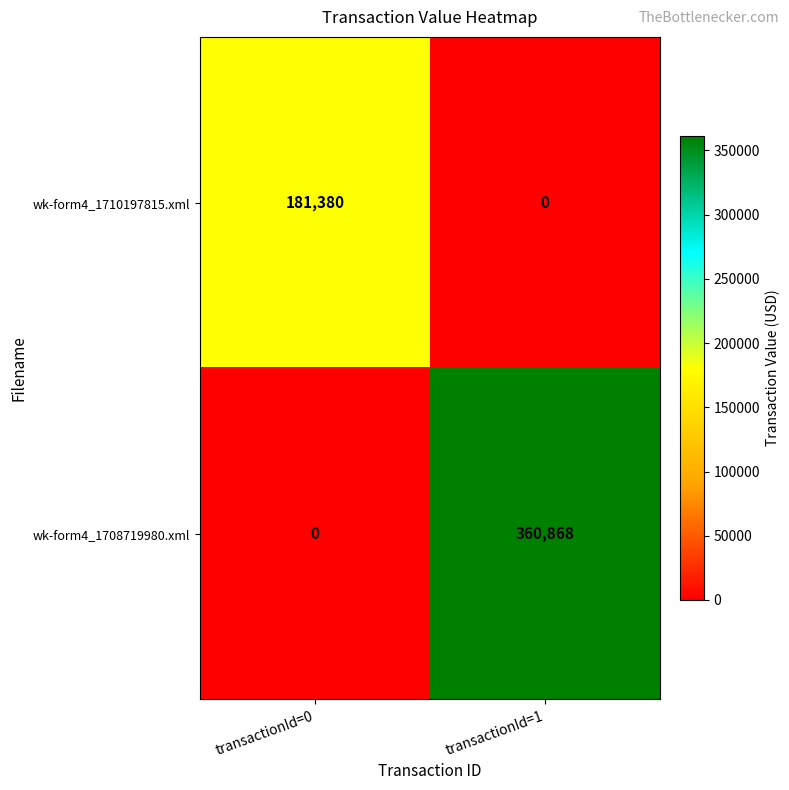

Which series has the largest total across all categories?

wk-form4_1708719980.xml